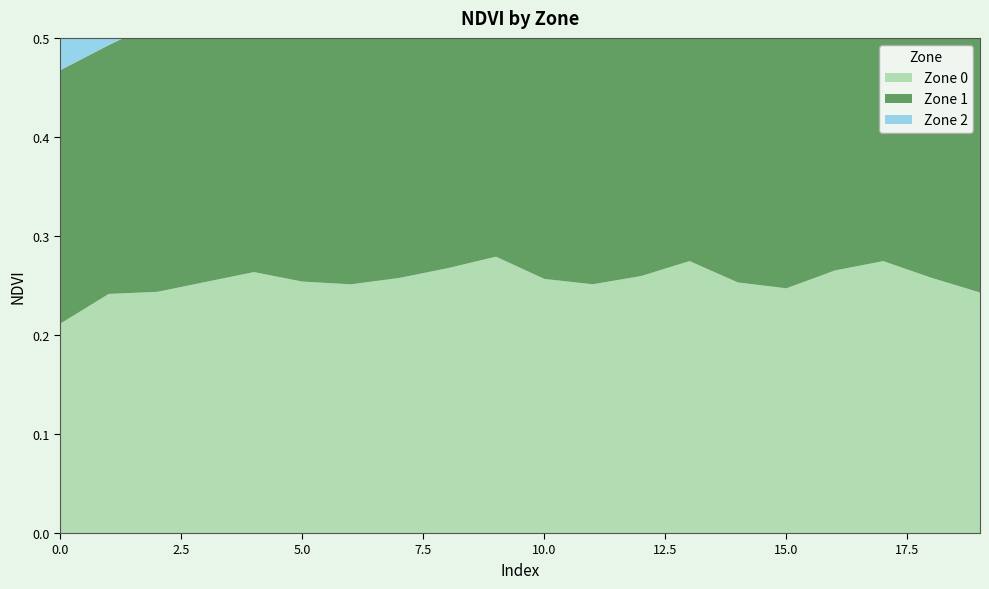

Reading left to right, transcribe all the data shown in this chart.

Zone 0: 0.2	0.2	0.2	0.3	0.3	0.3	0.3	0.3	0.3	0.3	0.3	0.3	0.3	0.3	0.3	0.2	0.3	0.3	0.3	0.2
Zone 1: 0.3	0.3	0.3	0.3	0.3	0.3	0.3	0.2	0.3	0.3	0.3	0.3	0.3	0.3	0.3	0.3	0.3	0.3	0.3	0.3
Zone 2: 0.3	0.3	0.3	0.3	0.3	0.3	0.3	0.3	0.3	0.3	0.3	0.3	0.3	0.3	0.3	0.3	0.3	0.3	0.3	0.3